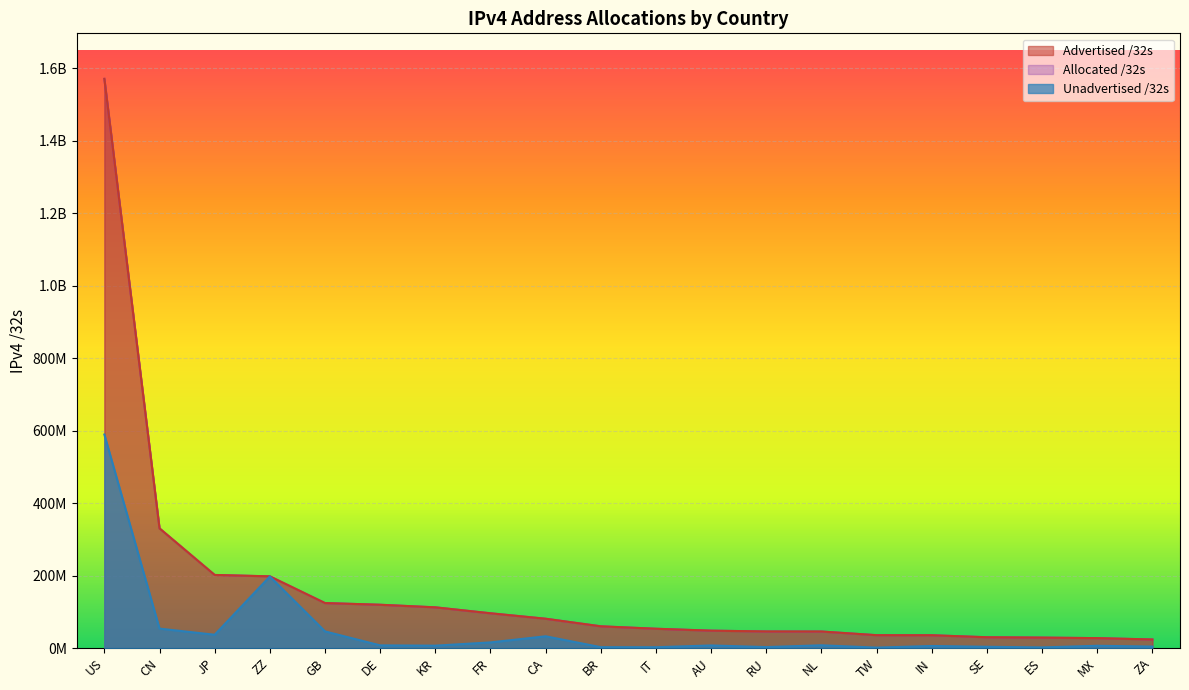

Reading left to right, what are all the values shown in this chart?

Advertised /32s: 1571110272	330226176	201642752	197788616	124079760	119377768	112265728	95839760	80790272	59874560	53143968	47858688	45658912	45499136	35403264	35229952	29674280	28695424	27248896	23515392
Allocated /32s: 1571110272	330226176	201642752	197788616	124079760	119377768	112265728	95839760	80790272	59874560	53143968	47858688	45658912	45499136	35403264	35229952	29674280	28695424	27248896	23515392
Unadvertised /32s: 589335352	53525184	36601664	197476012	45842060	7249256	6462816	15439120	32356864	2317440	2166432	7045476	2545696	7507200	1082368	5587200	3381928	1625472	6161152	3993600